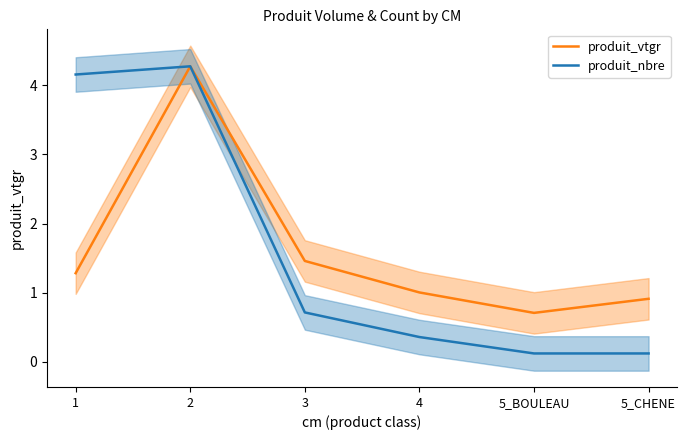

Does the chart display data point markers on the line(s)?

No